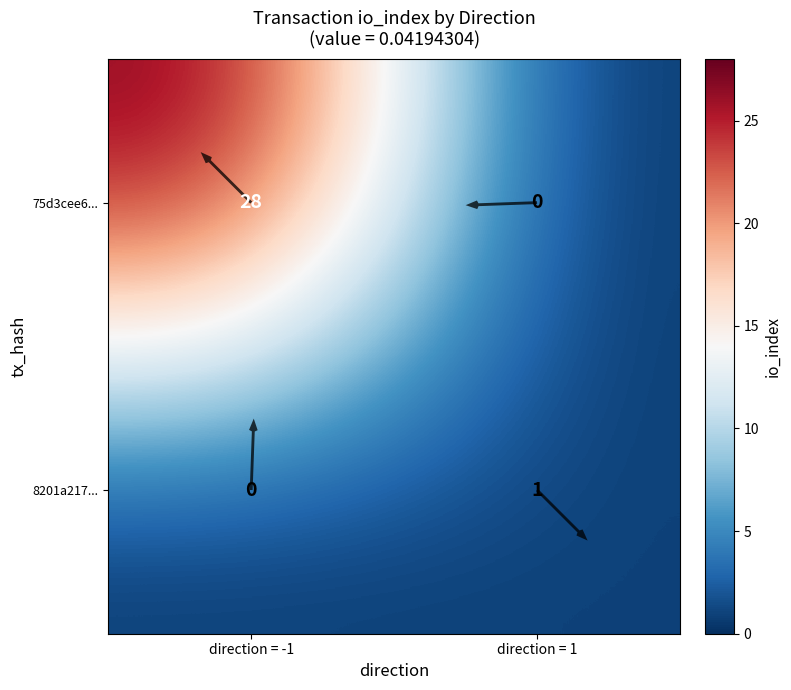

Is it true that 8201a217... equals 1 at direction = 1?

True